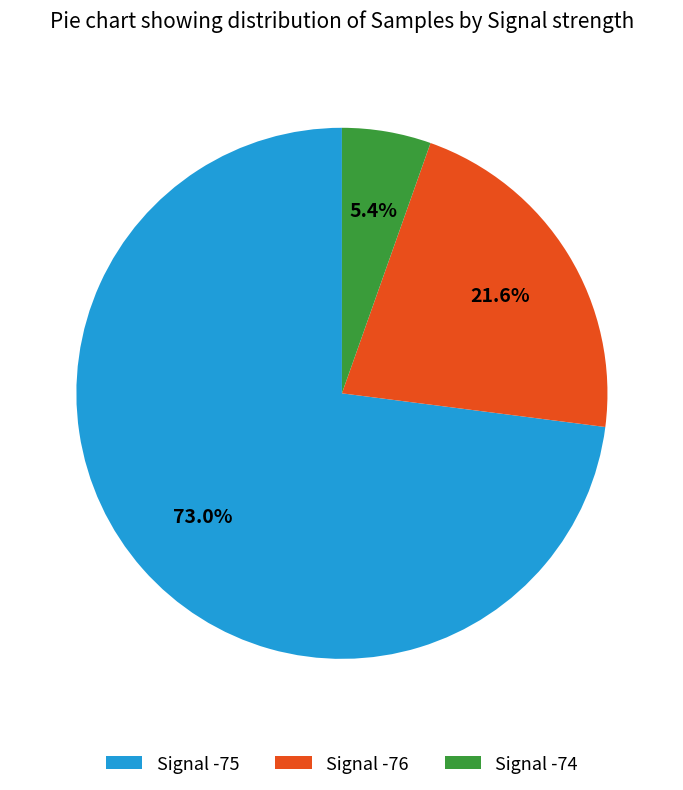

Combined, do Signal -74 and Signal -76 account for over 50%?

No